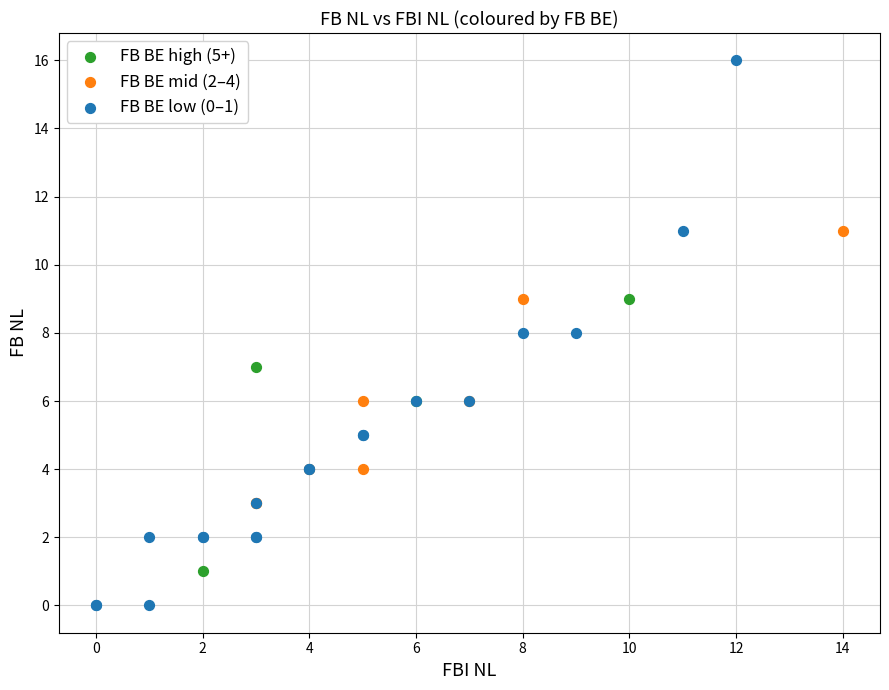

Which series reaches the maximum Y coordinate?

FB BE low (0–1)